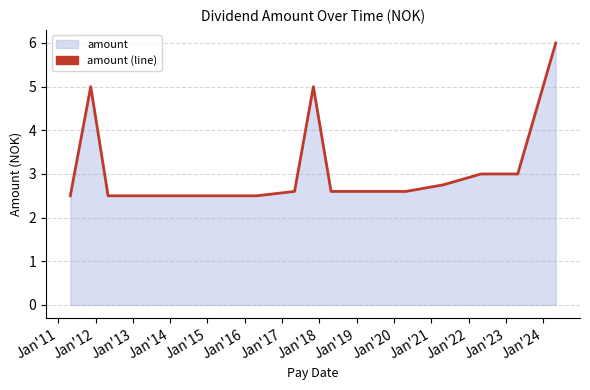

What is the difference between the maximum and minimum values?

3.5